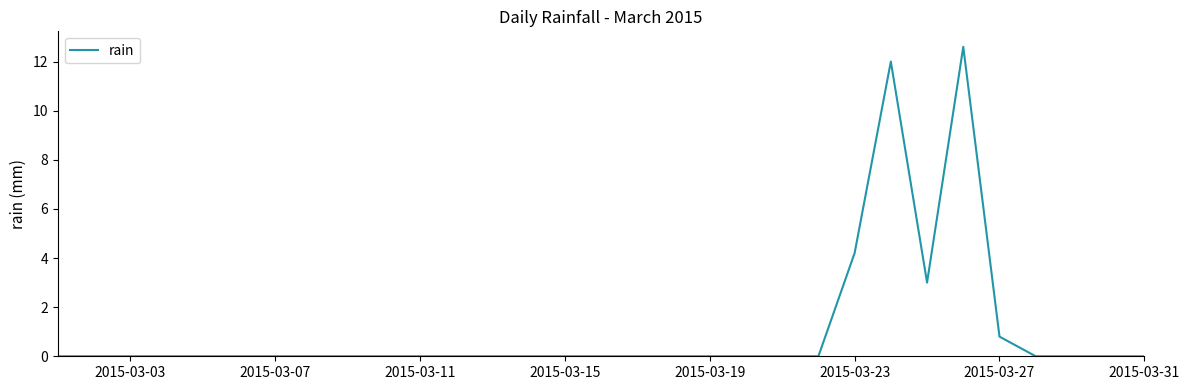

What is the greatest value displayed?

12.6